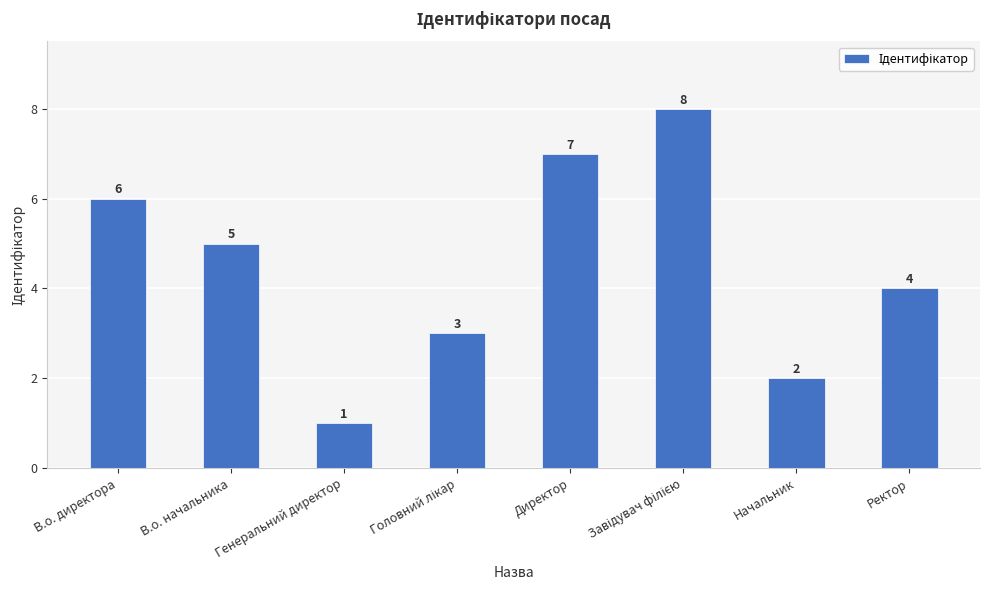

How many bars are there in total?

8